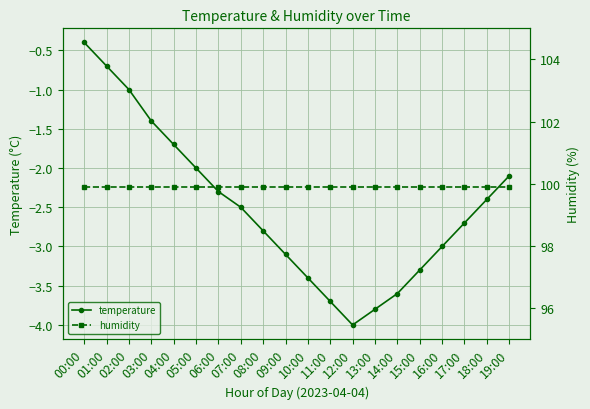

Reading right to left, list all the values displayed in this chart.

temperature: 19:00=-2.1	18:00=-2.4	17:00=-2.7	16:00=-3.0	15:00=-3.3	14:00=-3.6	13:00=-3.8	12:00=-4.0	11:00=-3.7	10:00=-3.4	09:00=-3.1	08:00=-2.8	07:00=-2.5	06:00=-2.3	05:00=-2.0	04:00=-1.7	03:00=-1.4	02:00=-1.0	01:00=-0.7	00:00=-0.4
humidity: 19:00=99.9	18:00=99.9	17:00=99.9	16:00=99.9	15:00=99.9	14:00=99.9	13:00=99.9	12:00=99.9	11:00=99.9	10:00=99.9	09:00=99.9	08:00=99.9	07:00=99.9	06:00=99.9	05:00=99.9	04:00=99.9	03:00=99.9	02:00=99.9	01:00=99.9	00:00=99.9